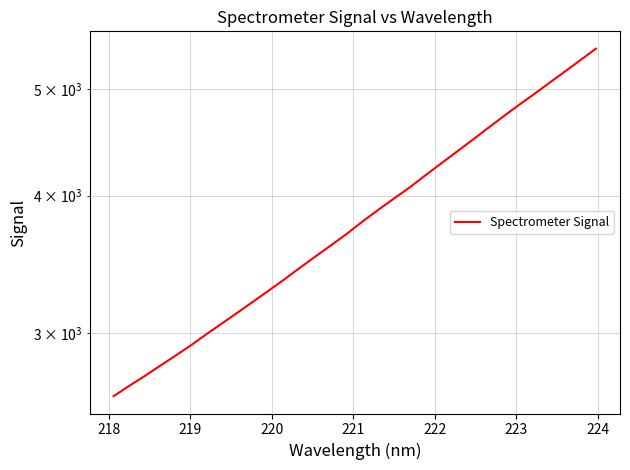

How many distinct data groups are displayed?

1